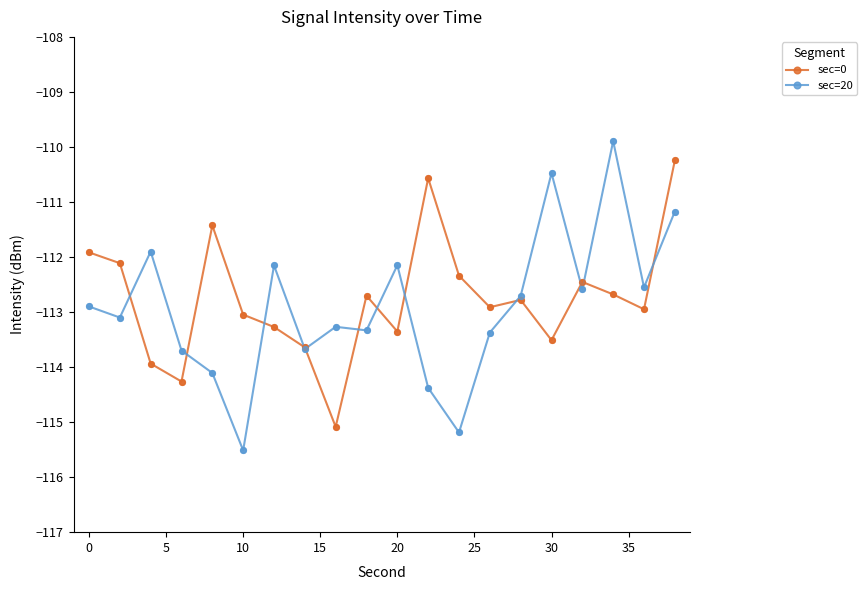

True or false: sec=0 has more than 0 interior local peaks.

True